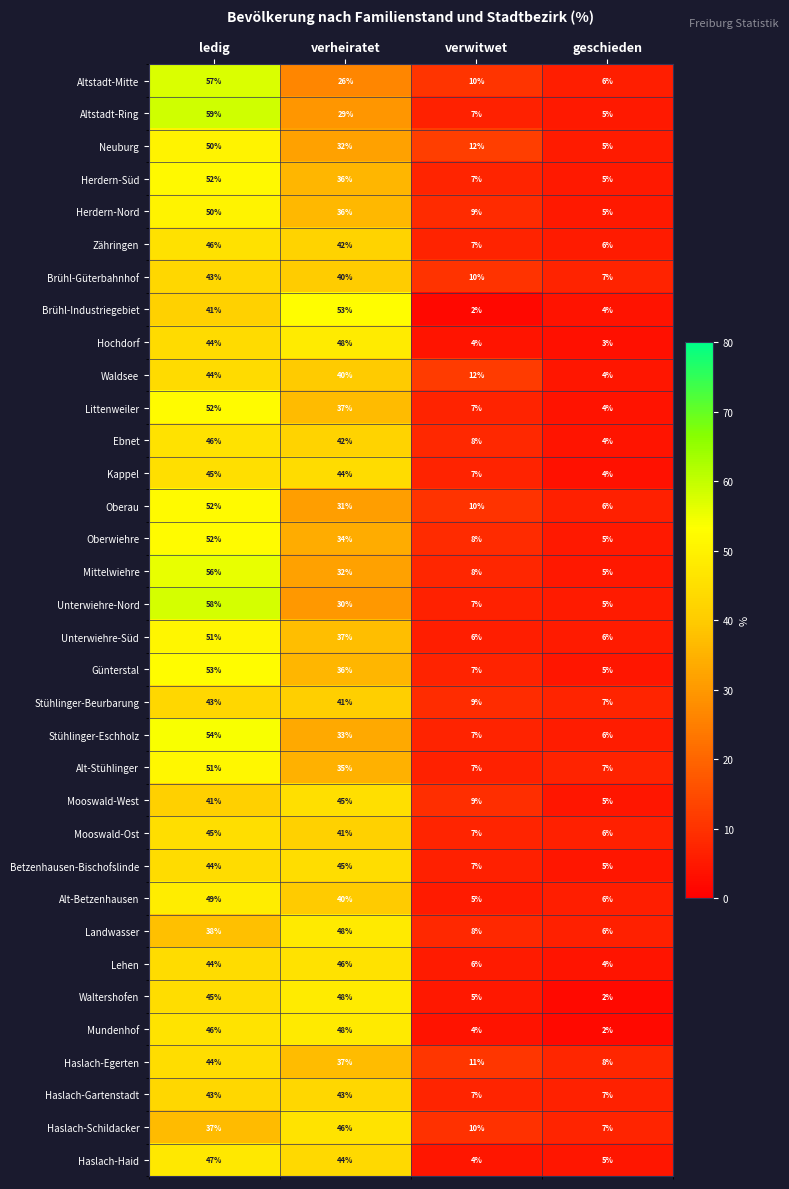

Count the Unterwiehre-Süd values in the range 6 to 51.

4